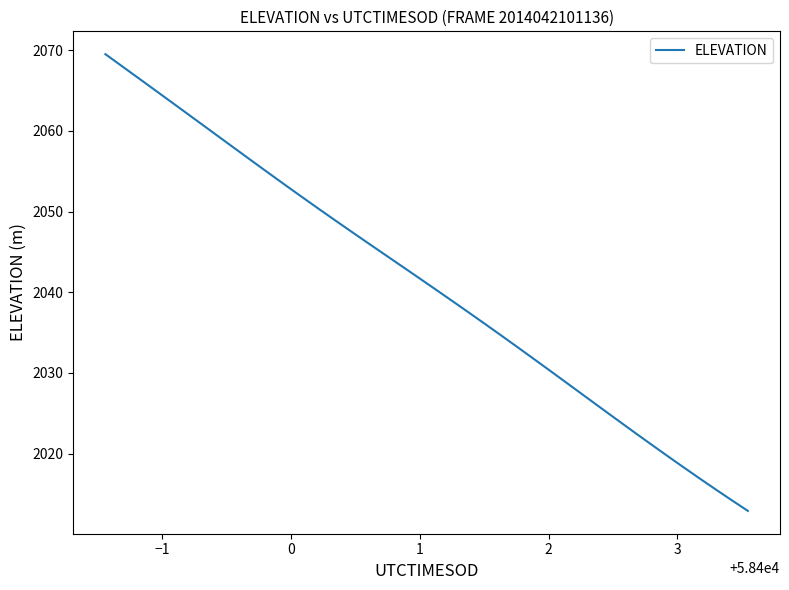

What is the difference between the maximum and minimum values?

56.6